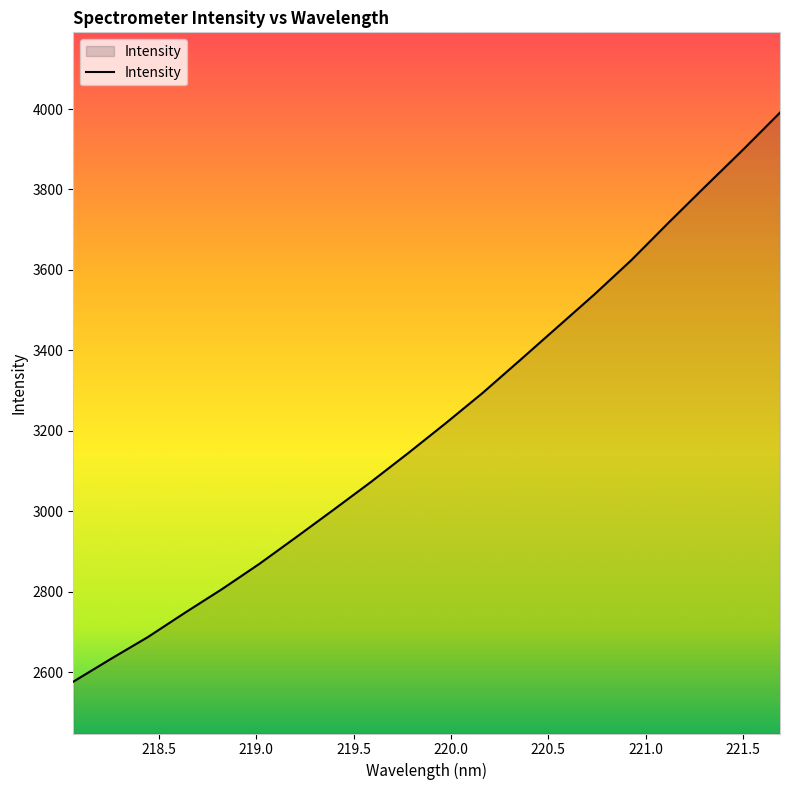

What is the smallest value displayed?

2576.5